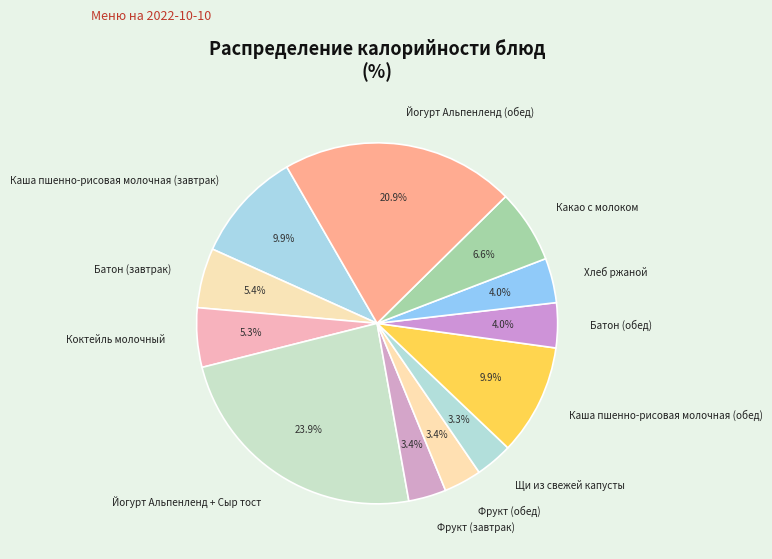

Do Батон (обед) and Батон (завтрак) together represent more than half of the pie?

No